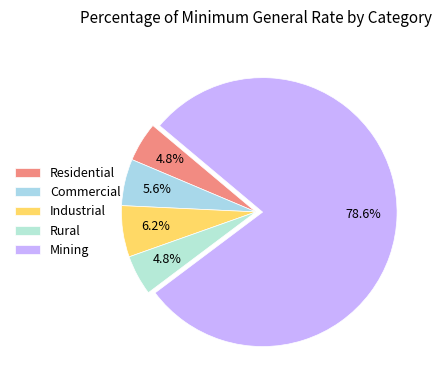

What is the largest slice in the pie chart?

Mining